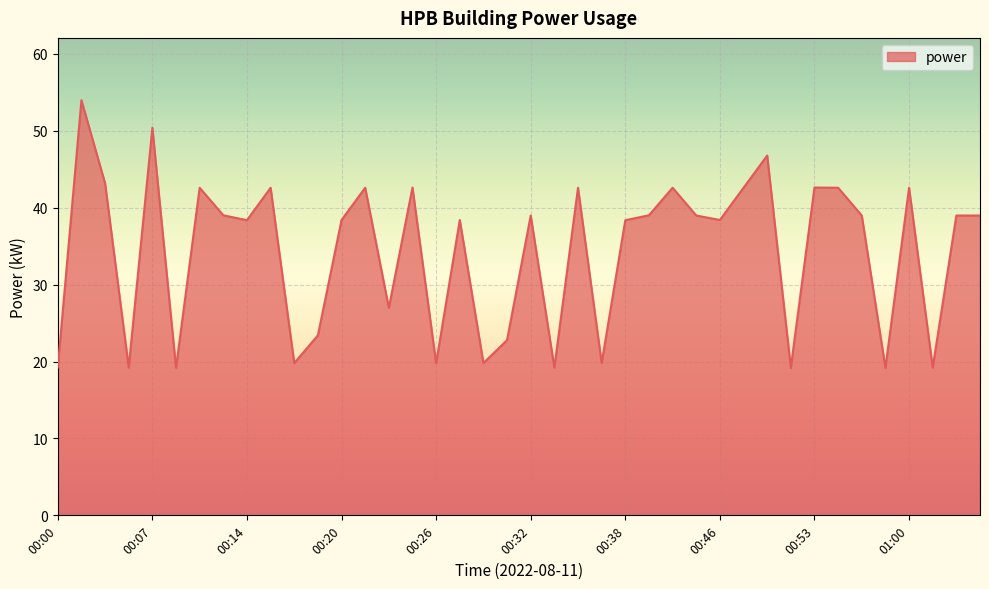

How many lines are shown in the chart?

1